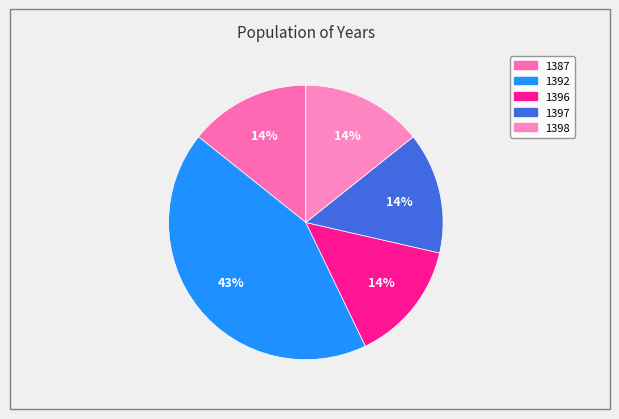

What percentage is the 1387 slice, to the nearest percent?

14%